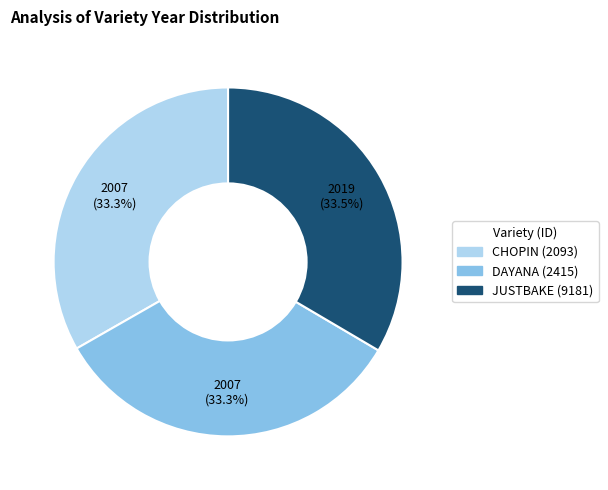

Is there a majority slice in this chart?

No